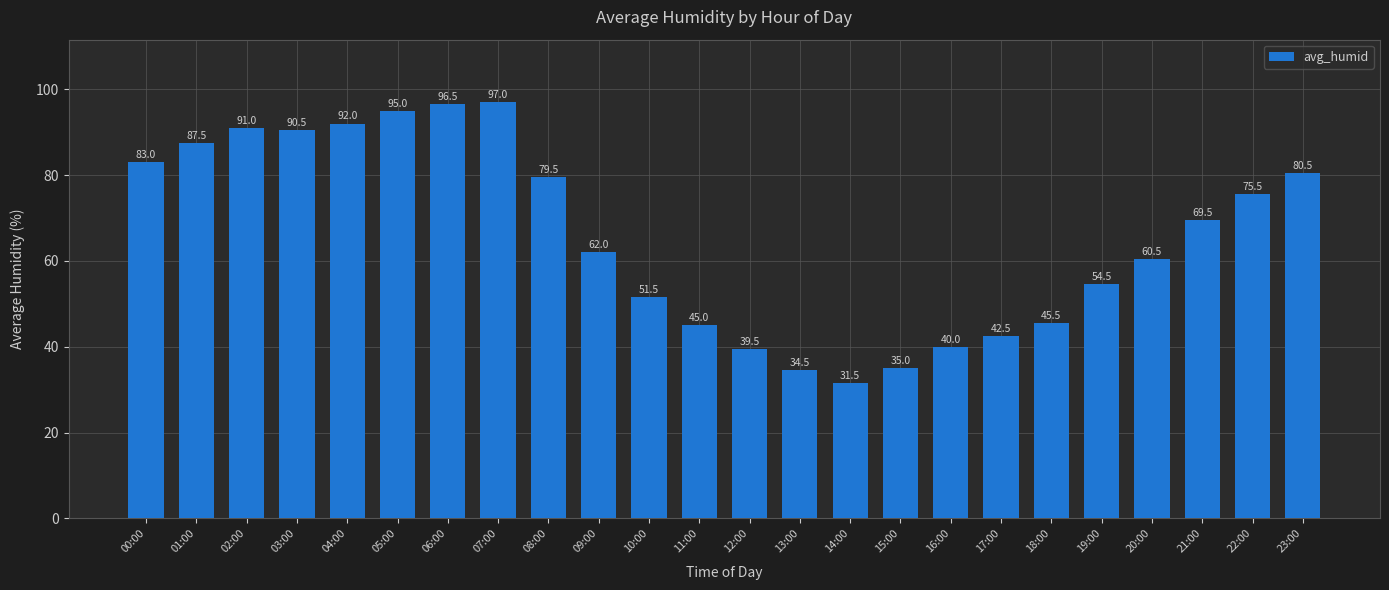

What position from the right is 09:00?

15